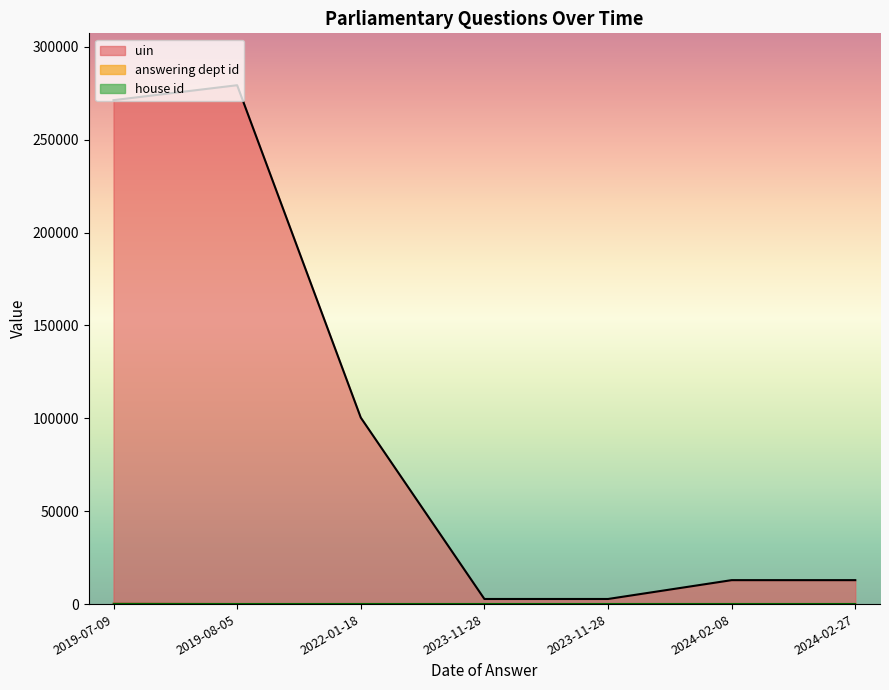

At which label does answering dept id reach its minimum?

2023-11-28